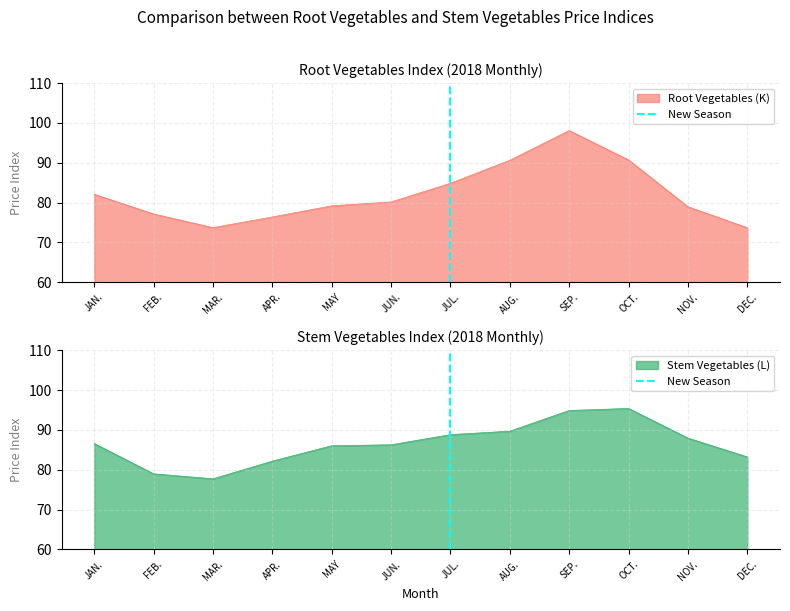

At which label does Stem Vegetables (L) reach its minimum?

MAR.